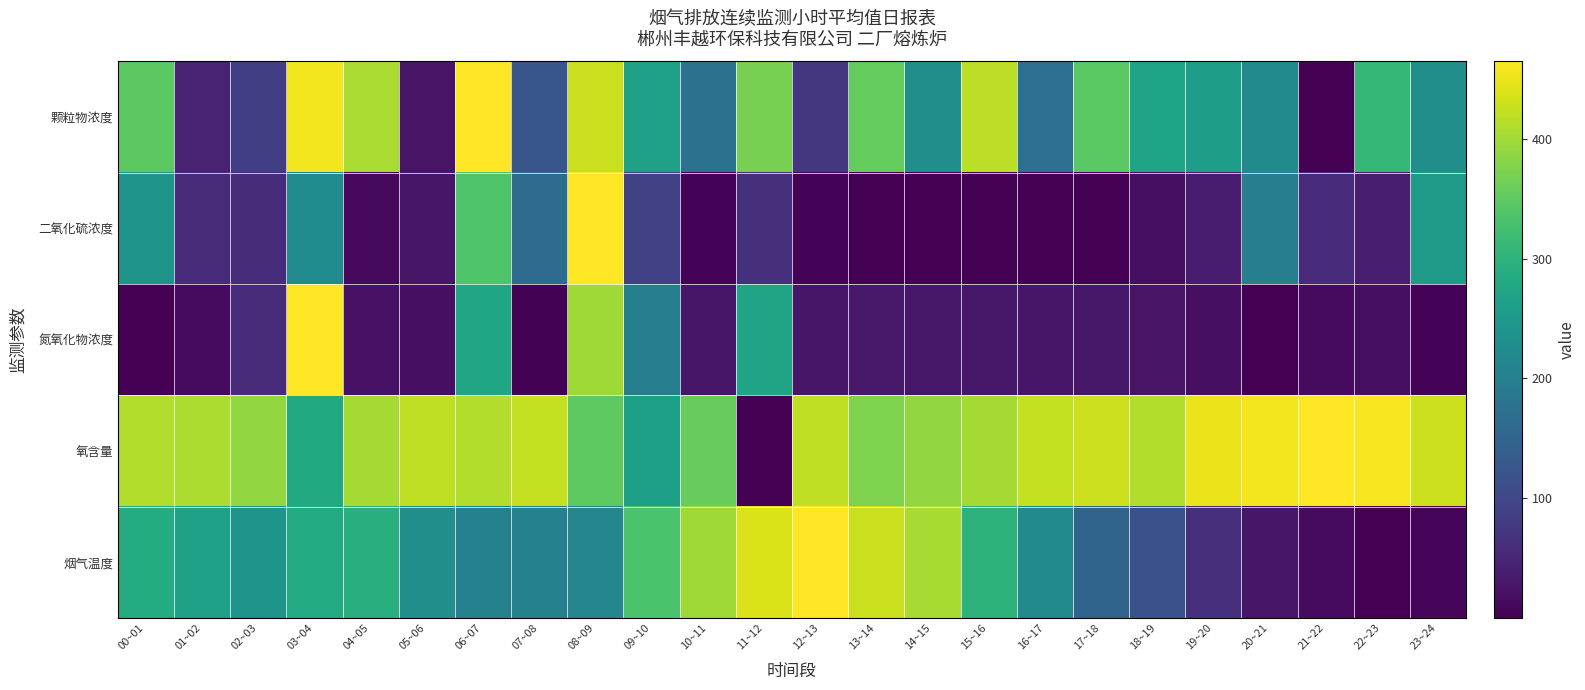

How many distinct data groups are displayed?

5